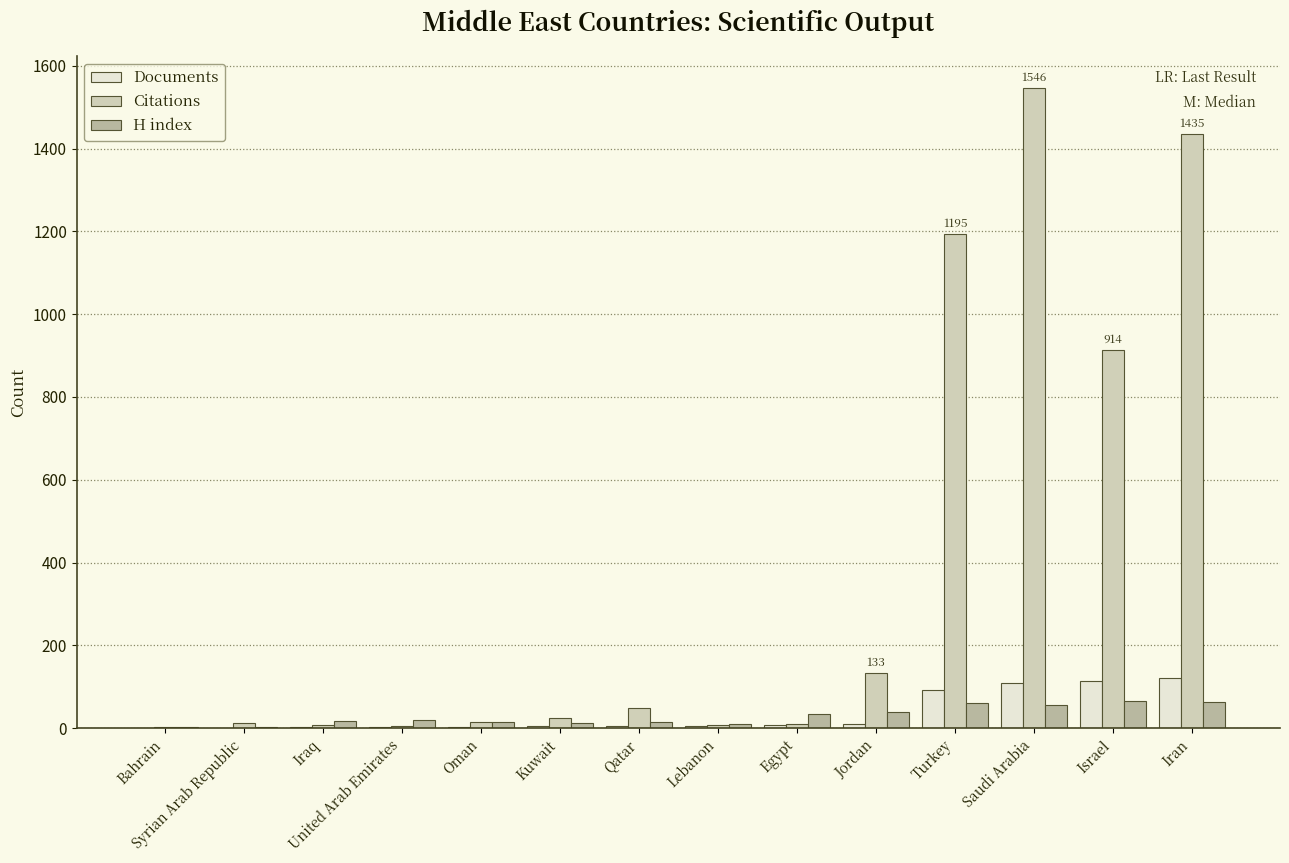

How many data points does each series have?

14